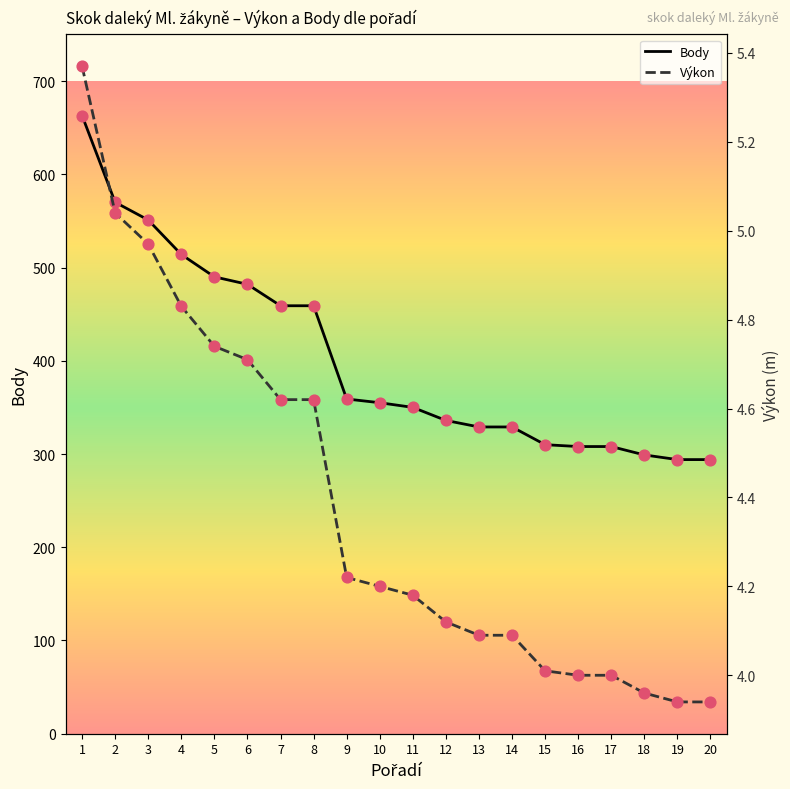

What are all the series names shown in the legend?

Body, Výkon